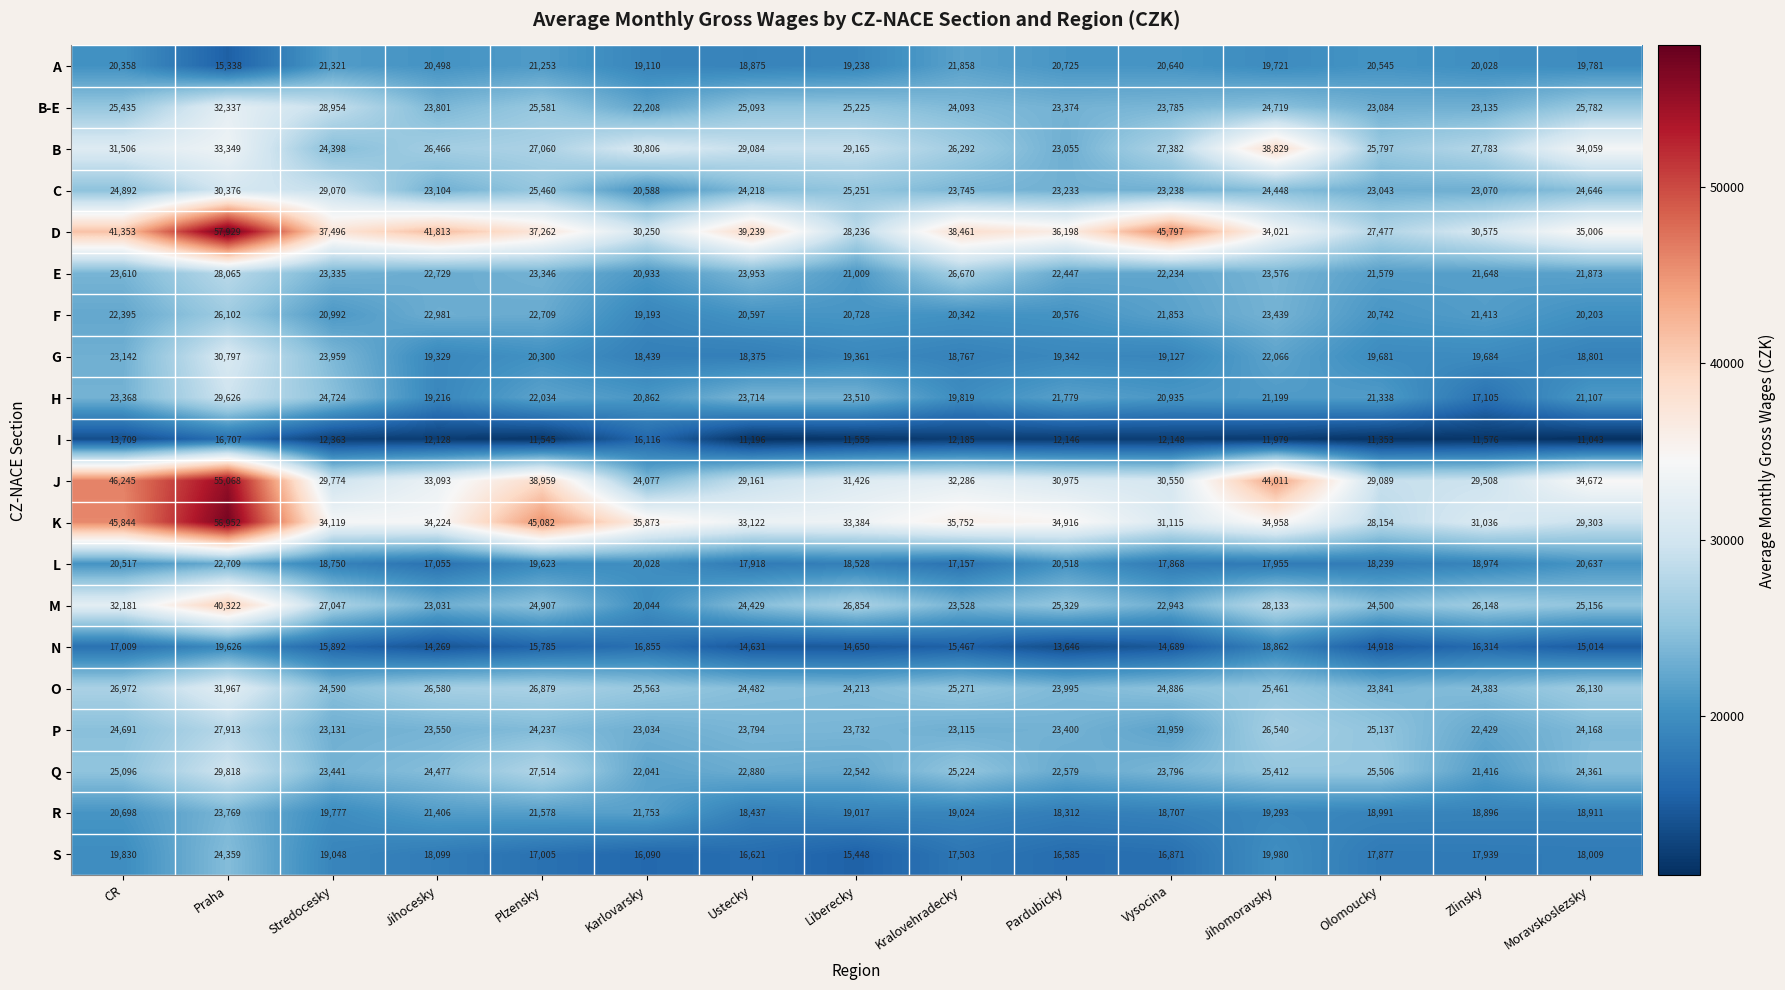

Between Jihocesky and Kralovehradecky, which series saw the biggest shift?

E